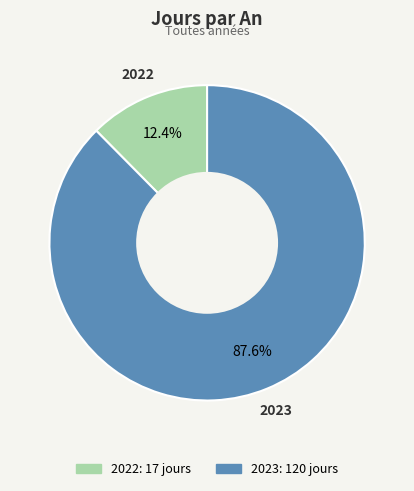

What is the largest slice in the pie chart?

2023